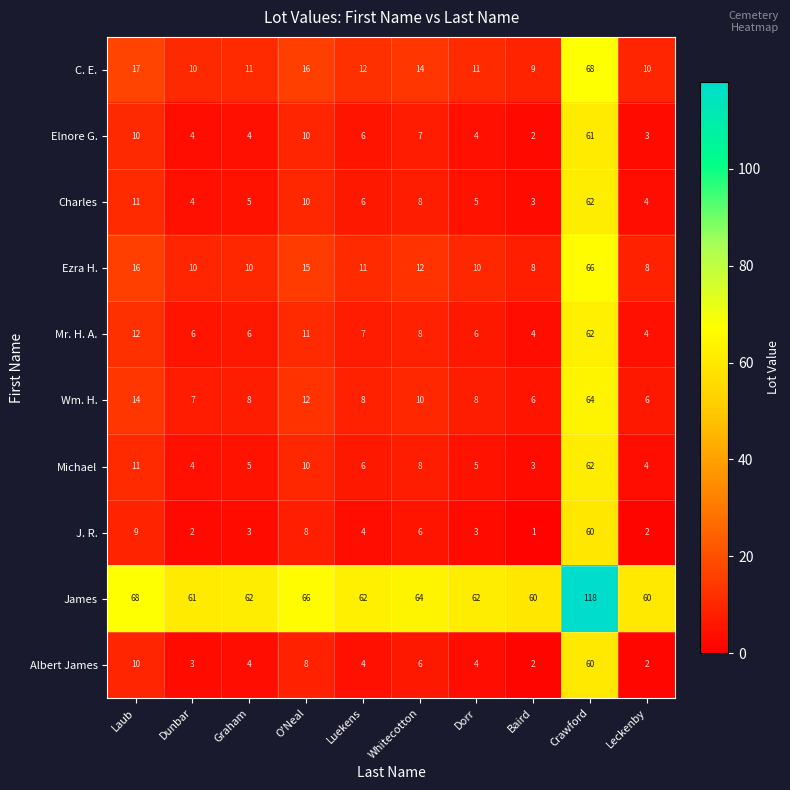

True or false: Elnore G. has a value of 2 at Dunbar.

False